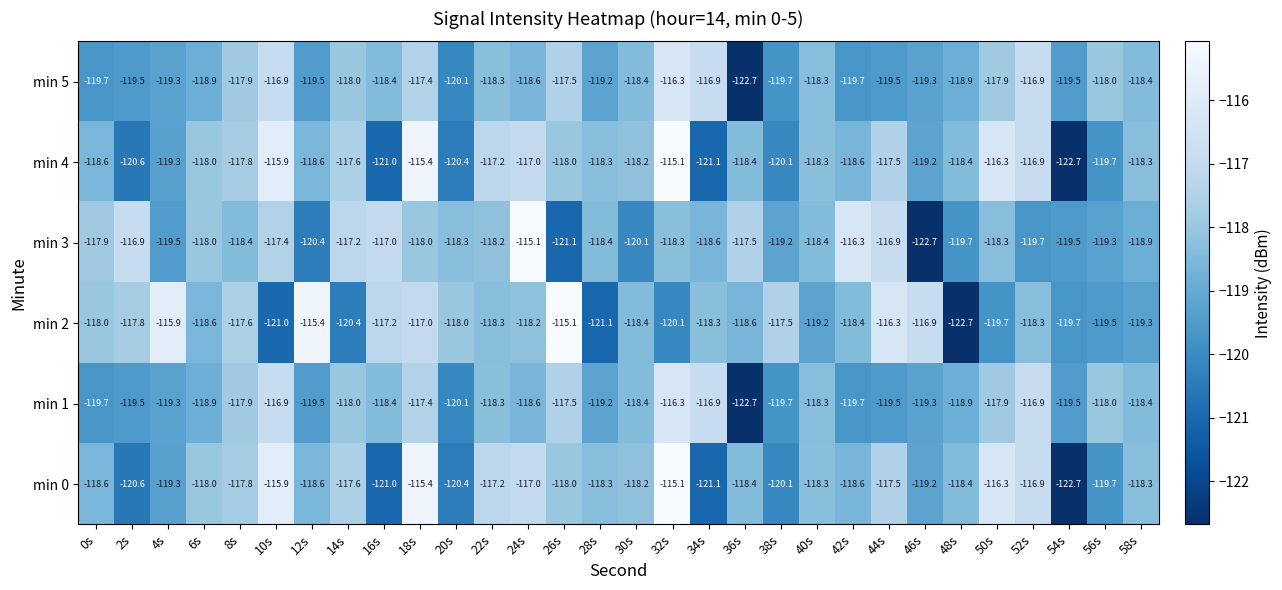

At how many categories does at least one series exceed -121?

30